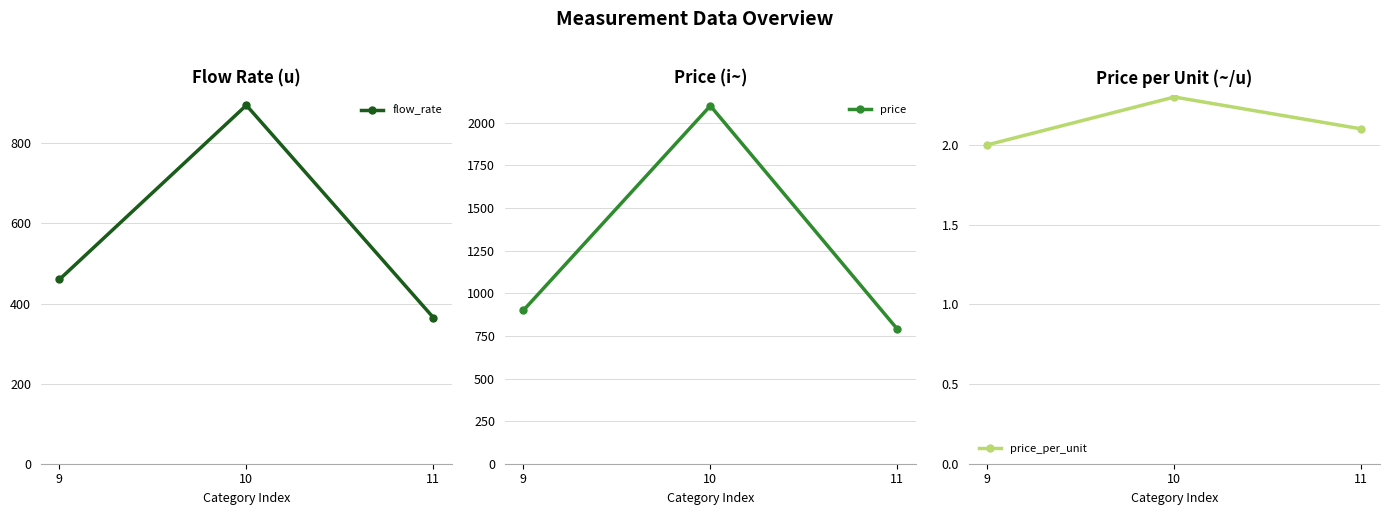

At which category is the sum across all series the highest?

10